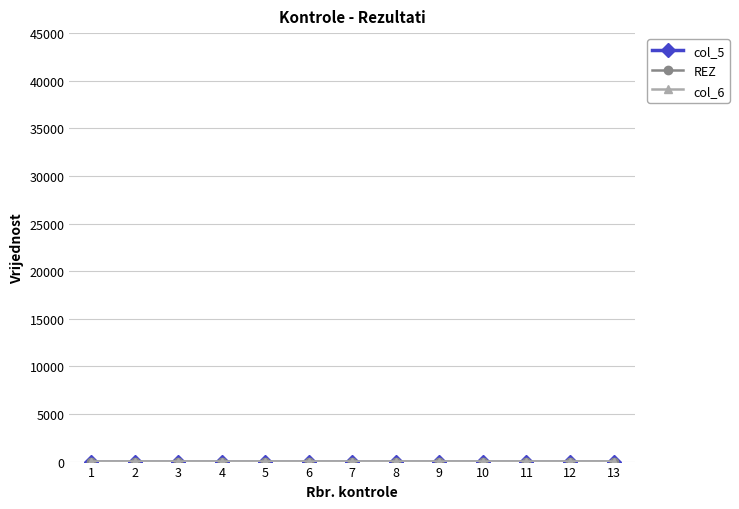

Is it true that col_6 equals 3 at 13?

True